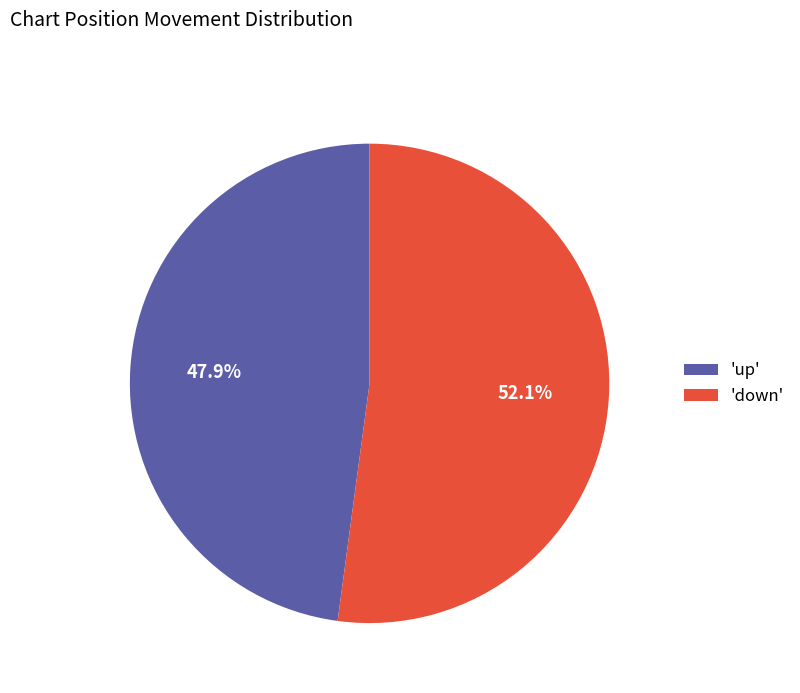

Which category has the biggest portion of the pie?

'down'